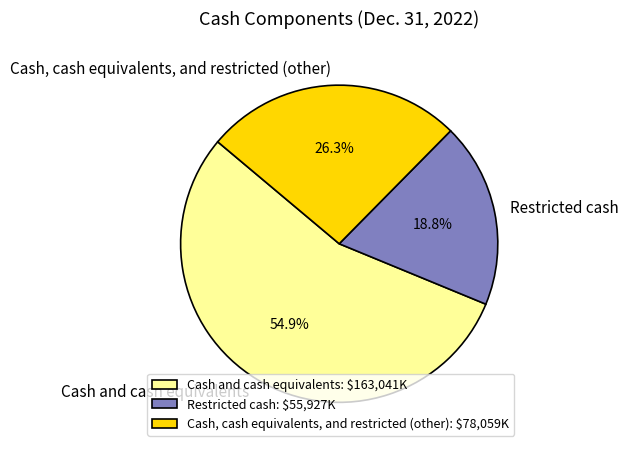

Is it true that Restricted cash is 19% of the pie?

True